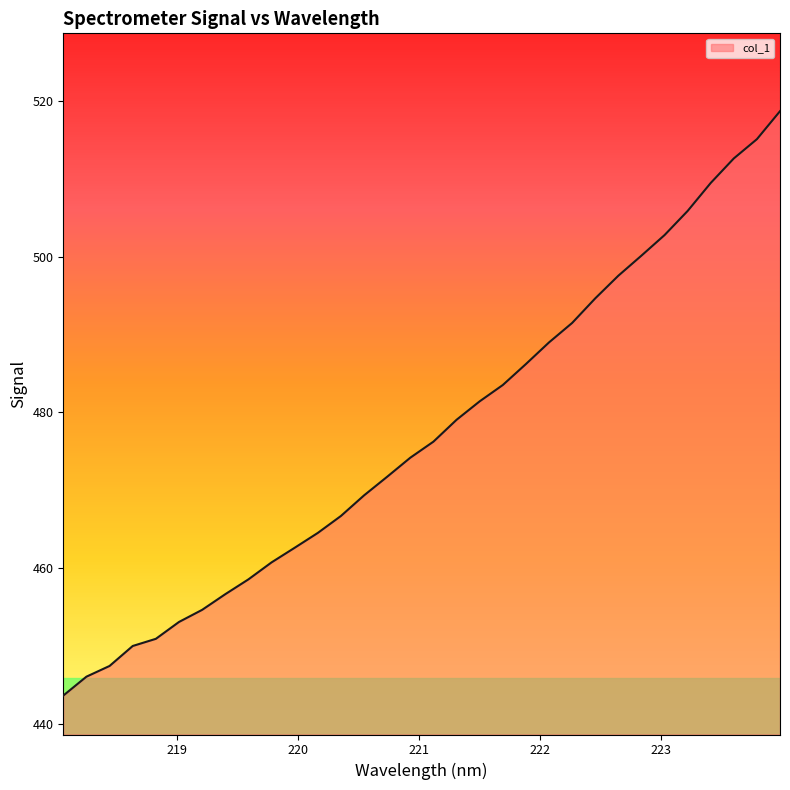

How many series are shown in this chart?

1